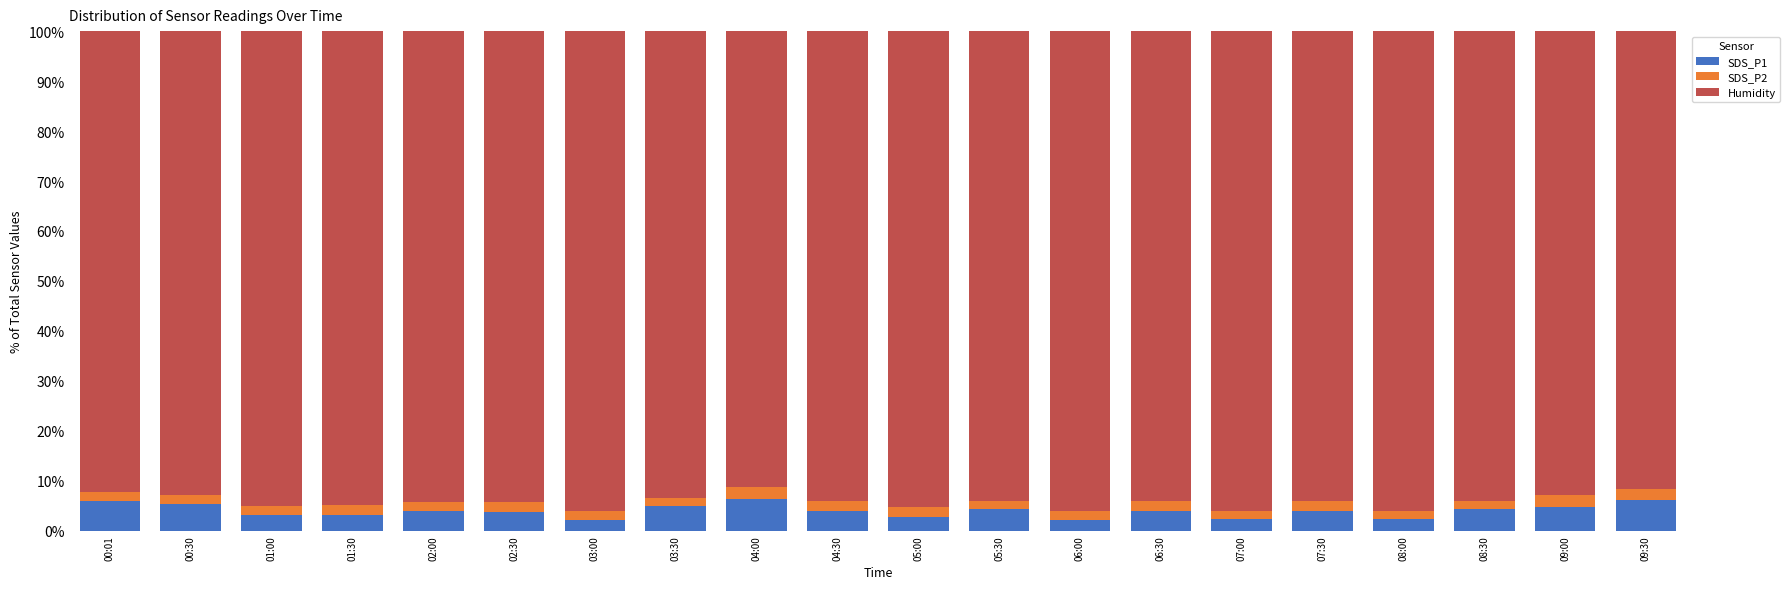

What is the average value of the SDS_P1 series?

4.0